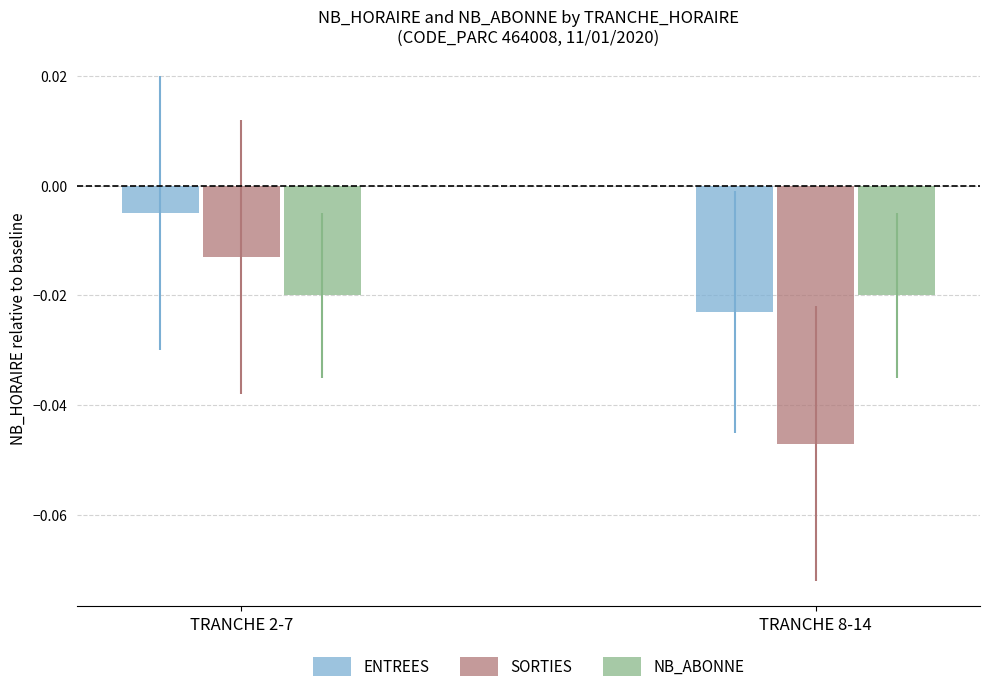

Which series changed the most between TRANCHE 2-7 and TRANCHE 8-14?

SORTIES